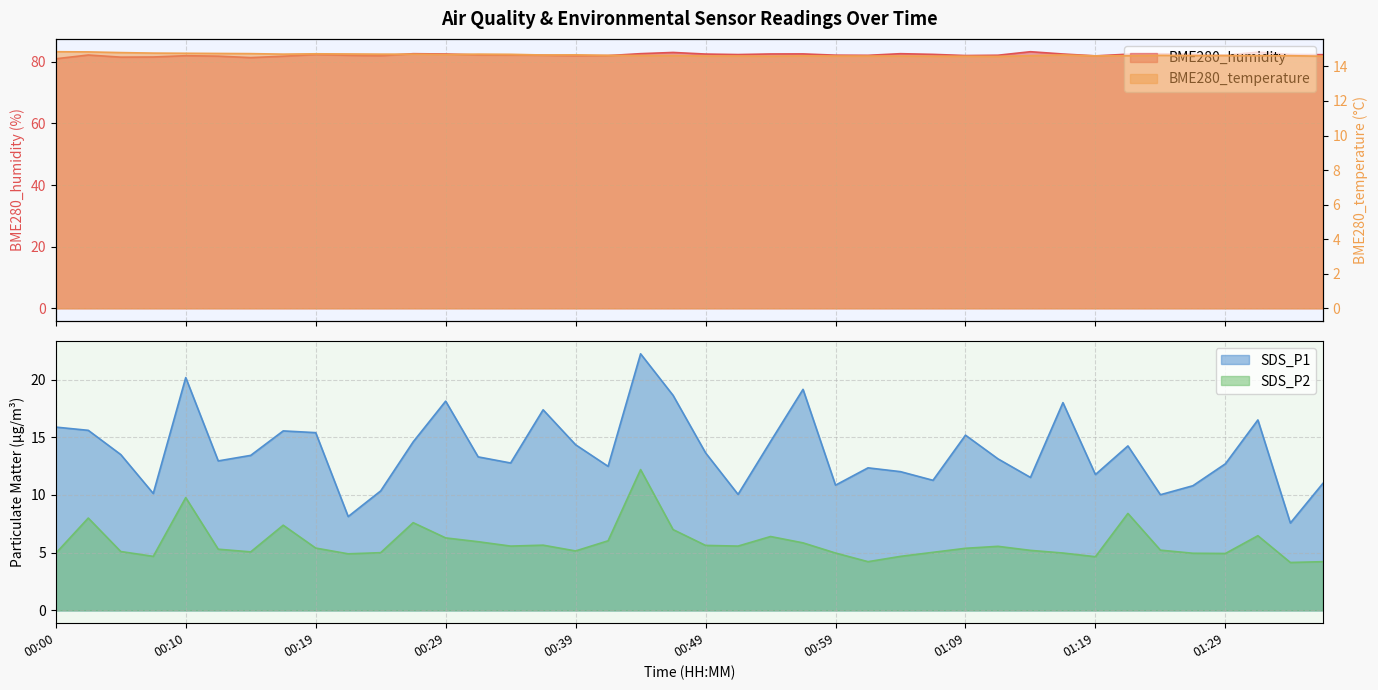

What is the spread (max minus min) of values at 00:29?

76.2